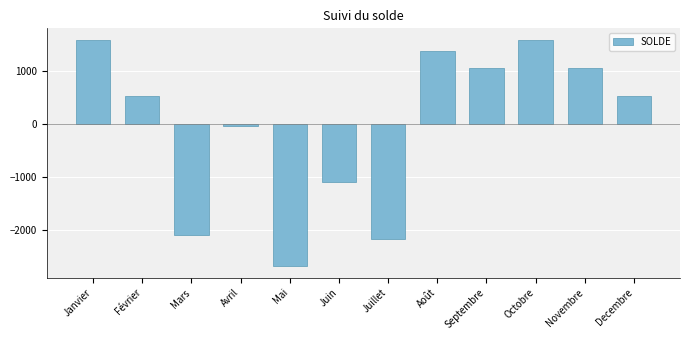

The chart shows a value of -547.9 at Juin. True or false?

False